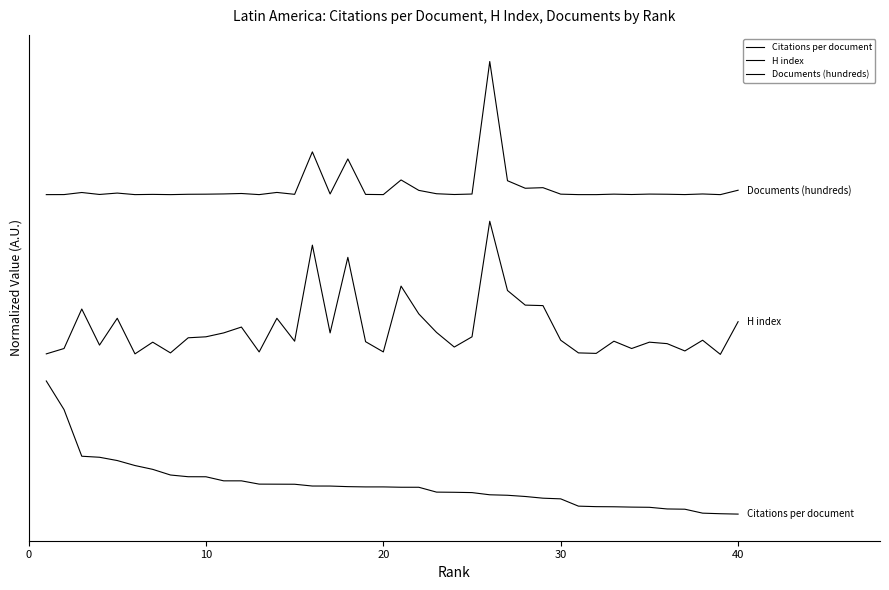

Does the chart display data point markers on the line(s)?

No